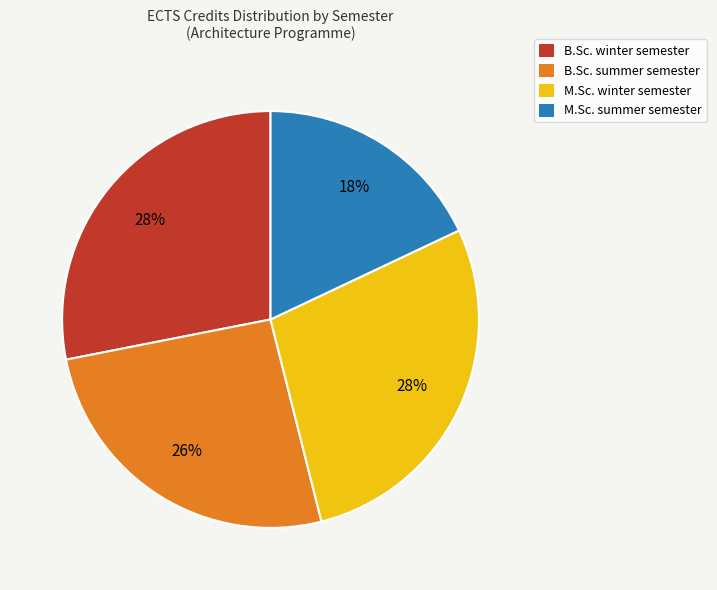

The M.Sc. winter semester slice represents 28% of the pie. True or false?

True